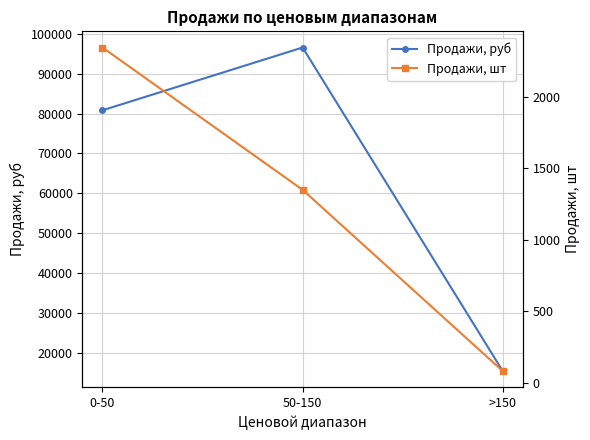

Between 0-50 and 50-150, which is larger?

50-150